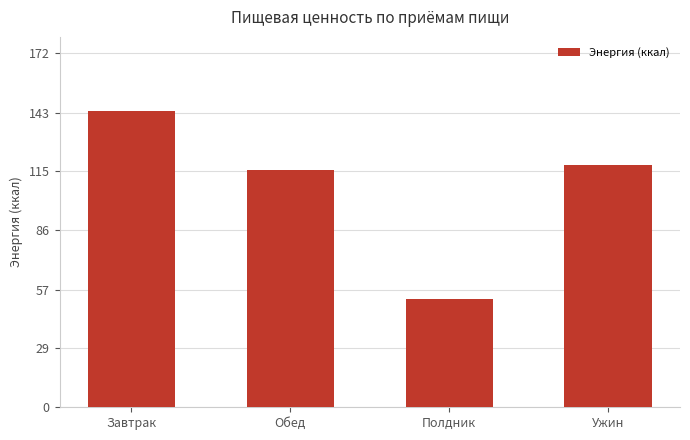

What is the greatest value displayed?

144.0